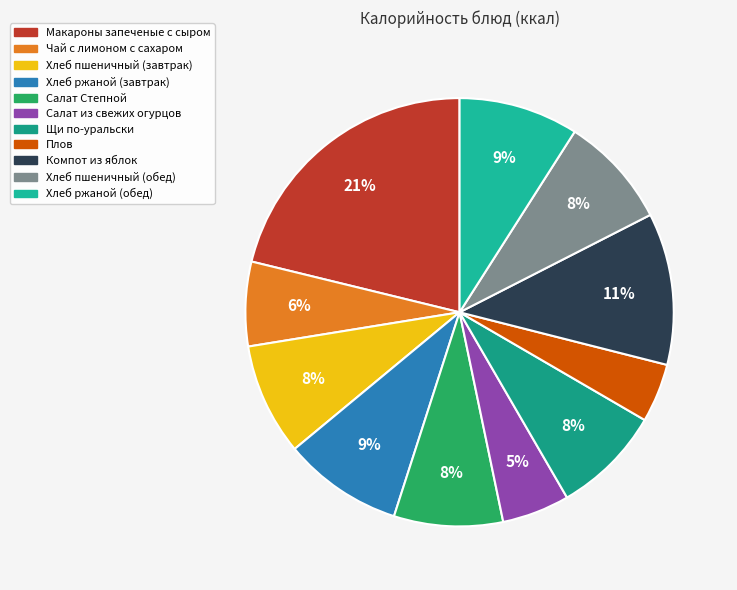

Does any single category account for the majority?

No